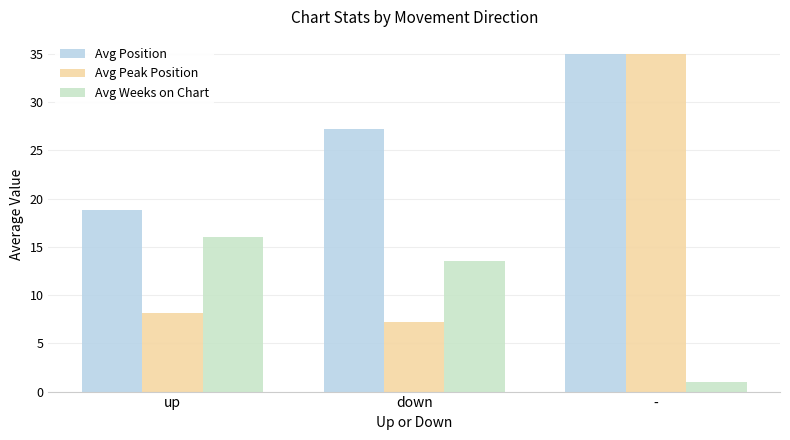

At how many categories does at least one series exceed 12?

3